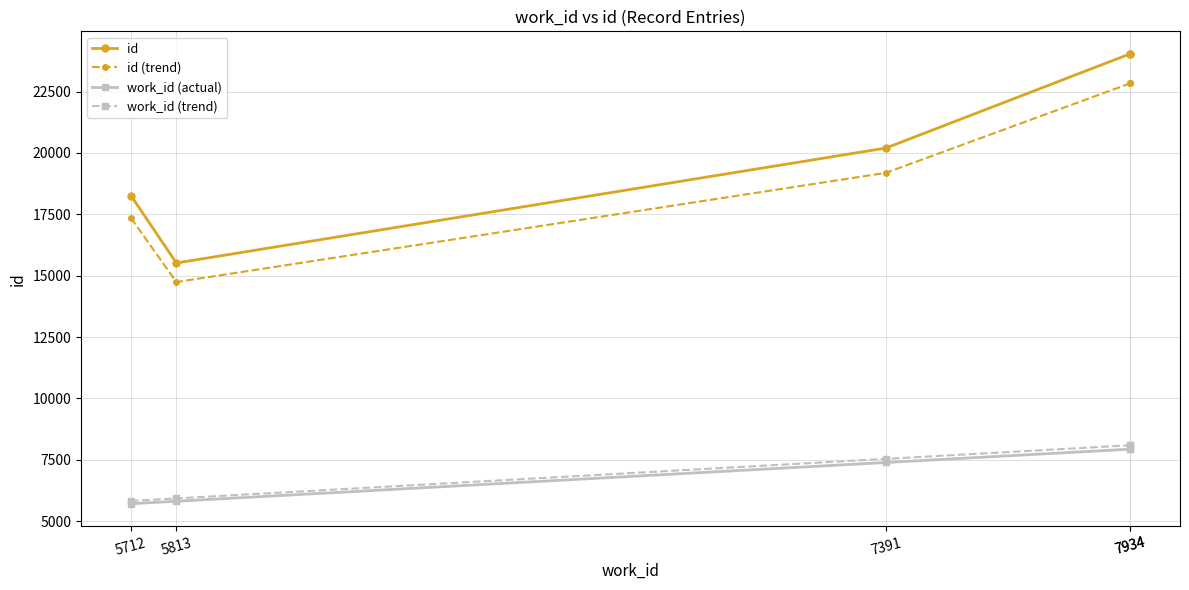

True or false: work_id (trend) and id cross at least once.

False